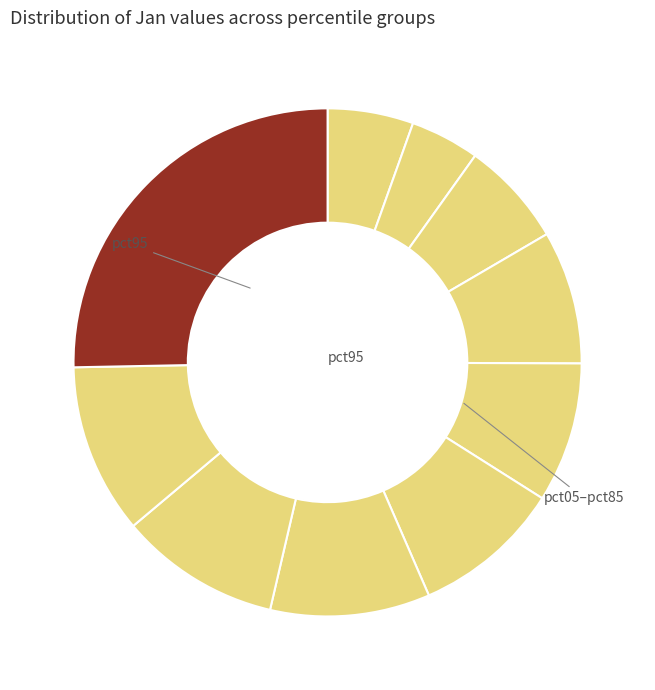

How many segments does this pie chart have?

10